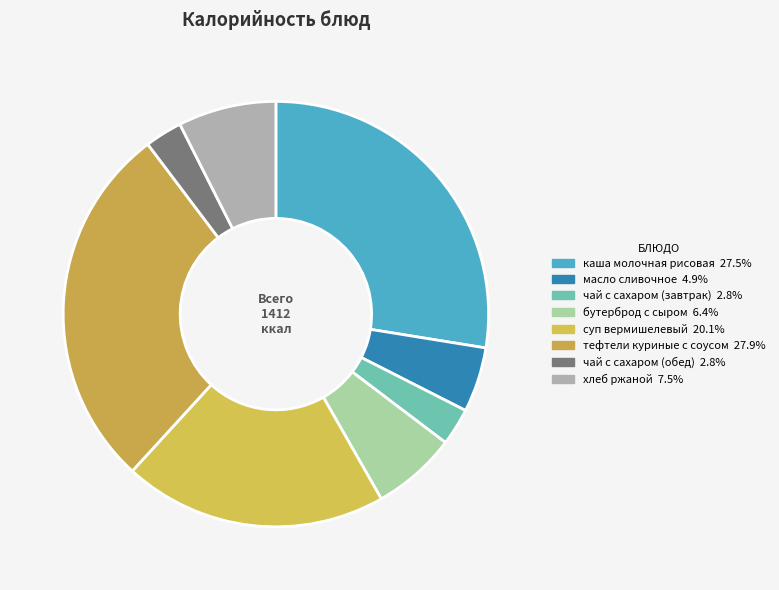

Which has a higher value, каша молочная рисовая or хлеб ржаной?

каша молочная рисовая